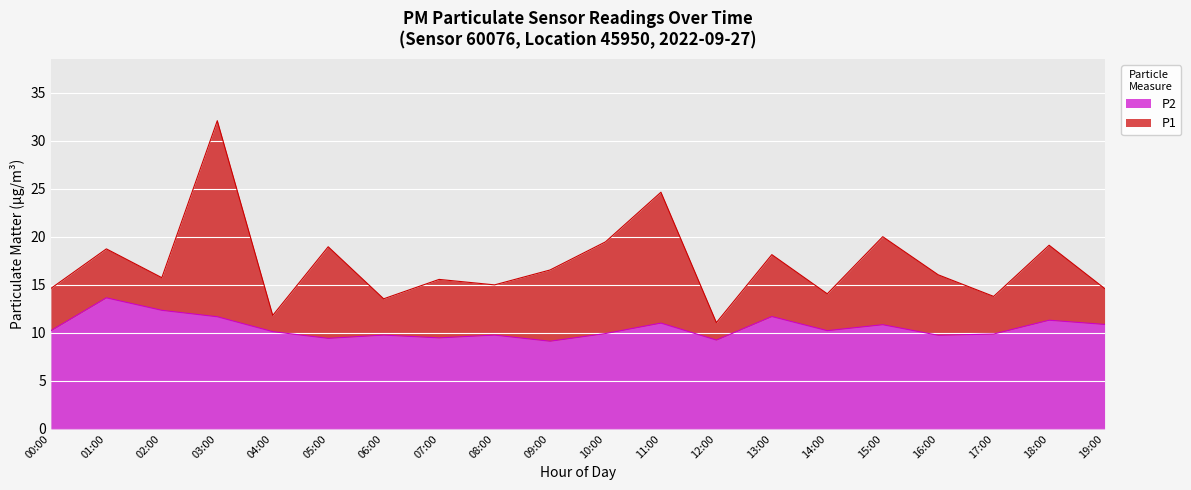

Is it true that P2 equals 5.0 at 00:00?

False